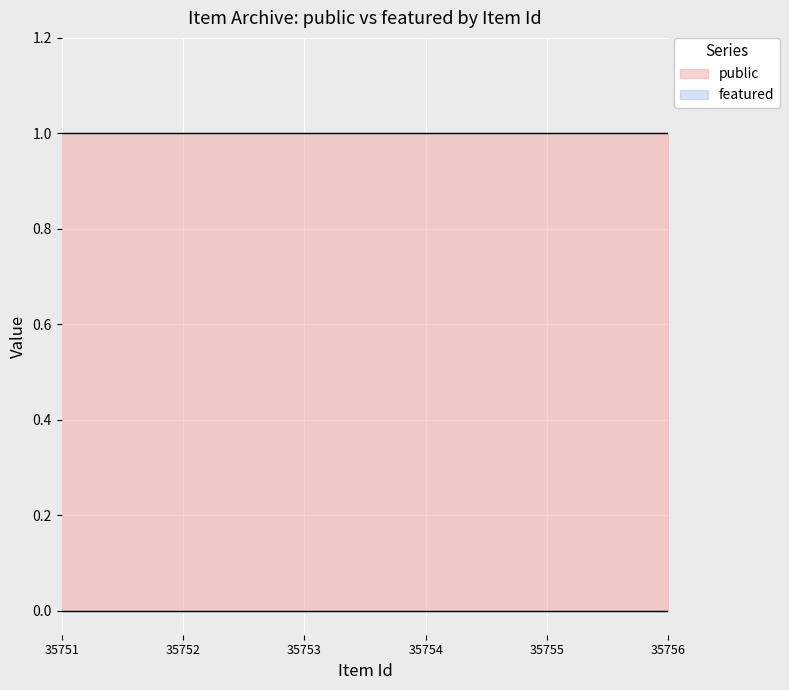

Which series changed the most between 35754 and 35755?

public